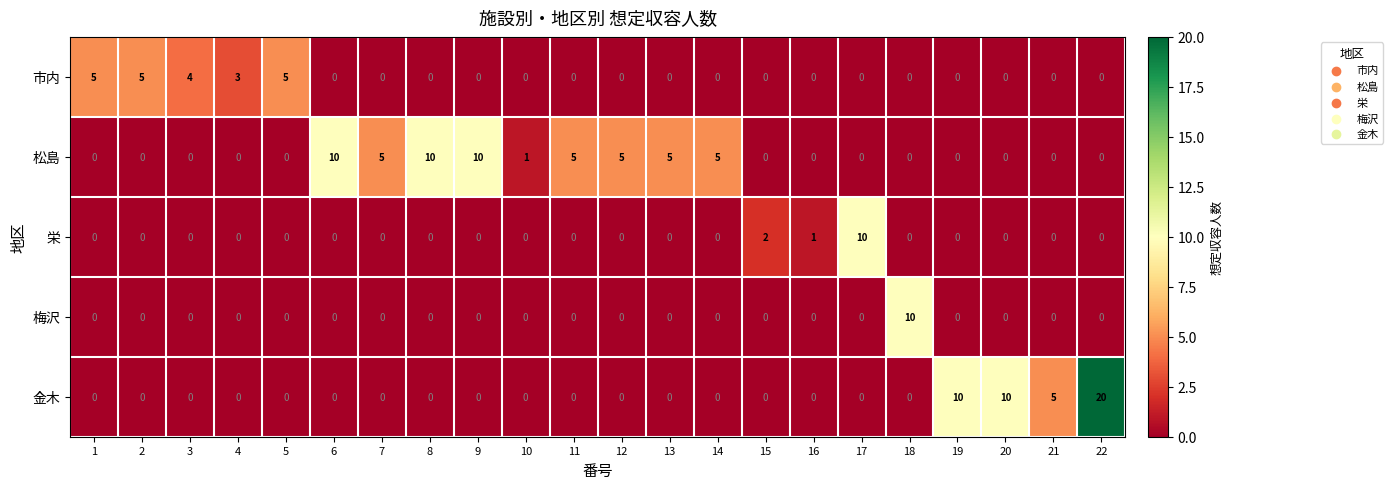

Which category has the highest value across all series?

22